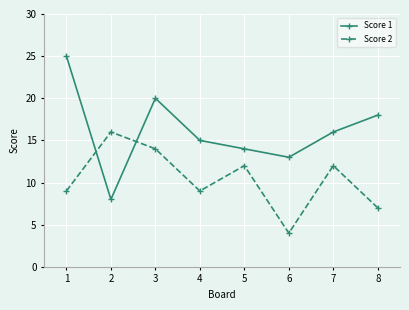

After their last crossing, which series has the higher values: Score 1 or Score 2?

Score 1